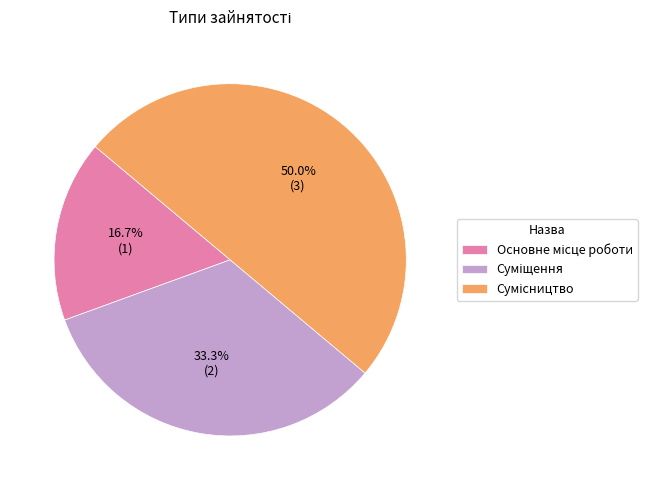

To the nearest percent, what portion does Основне місце роботи represent?

17%